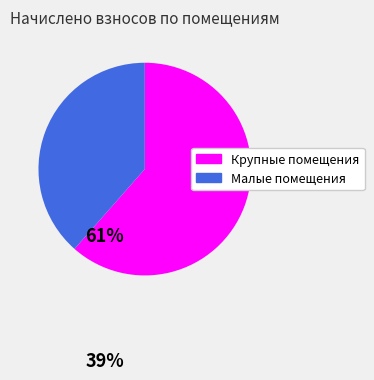

True or false: Малые помещения accounts for 48% of the total.

False